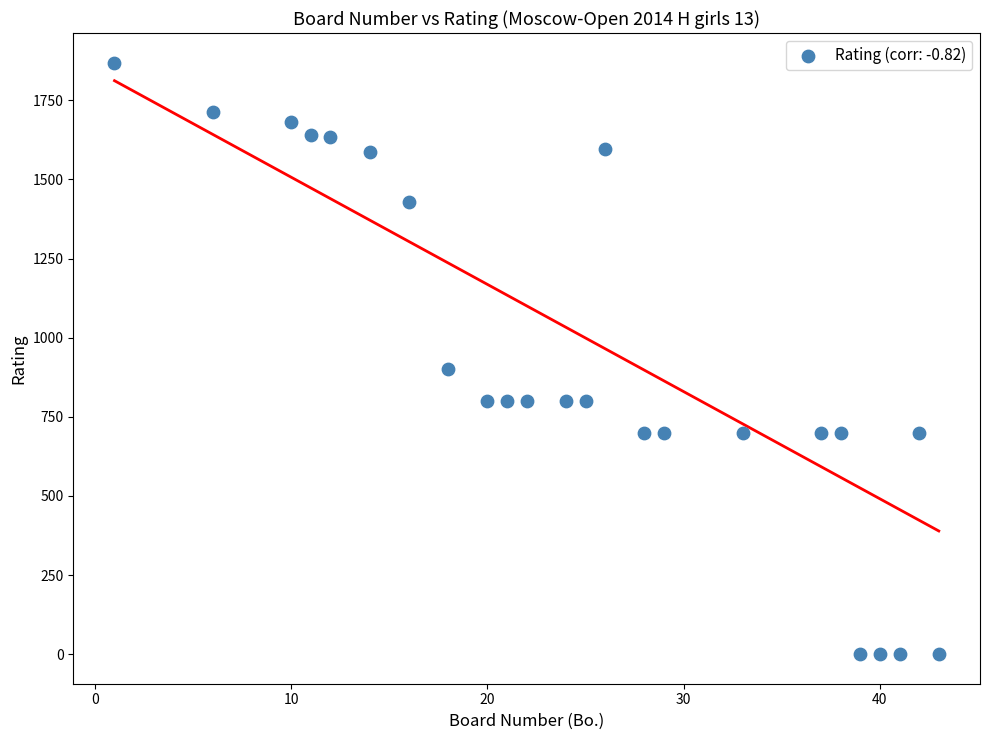

What Y value in the scatter plot is closest to 934?

900